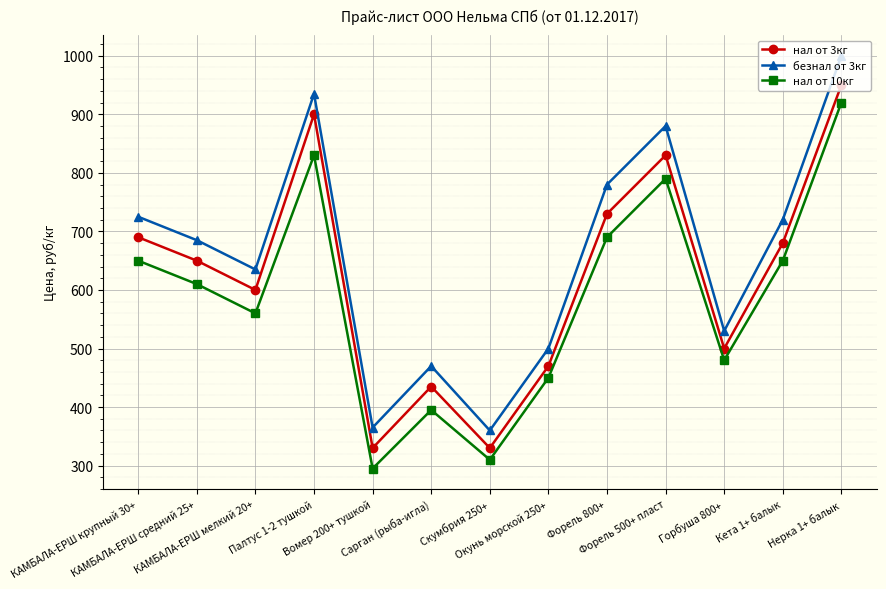

True or false: безнал от 3кг and нал от 3кг cross at least once.

False